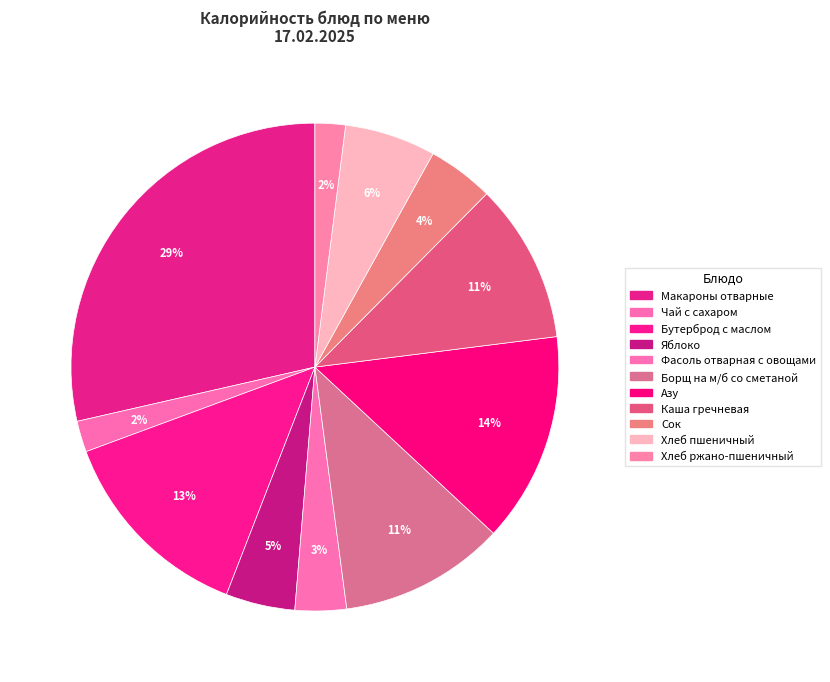

Is the sum of Чай с сахаром and Сок greater than half?

No